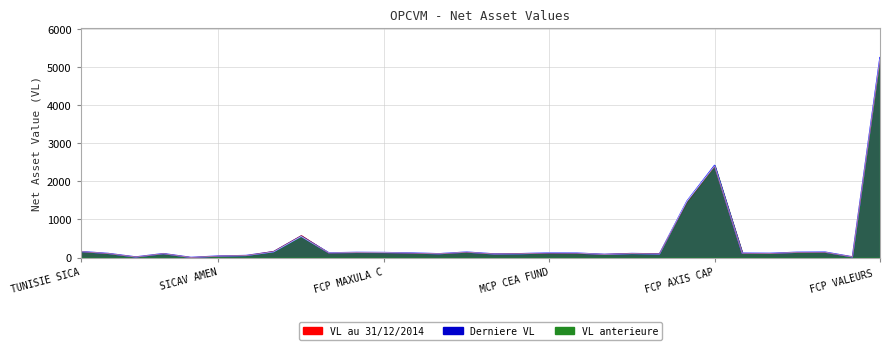

Count the number of data series in this chart.

3